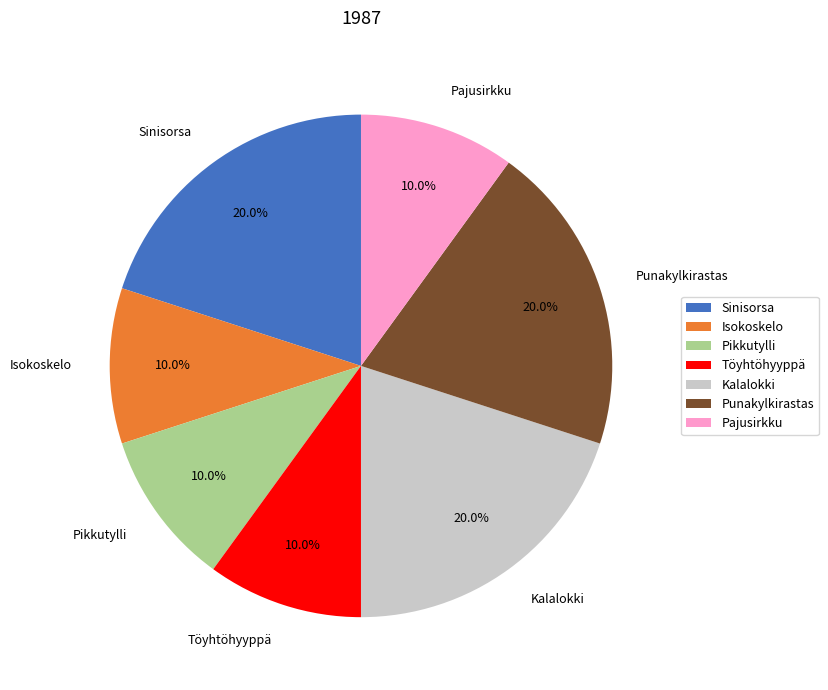

To the nearest percent, what portion does Isokoskelo represent?

10%